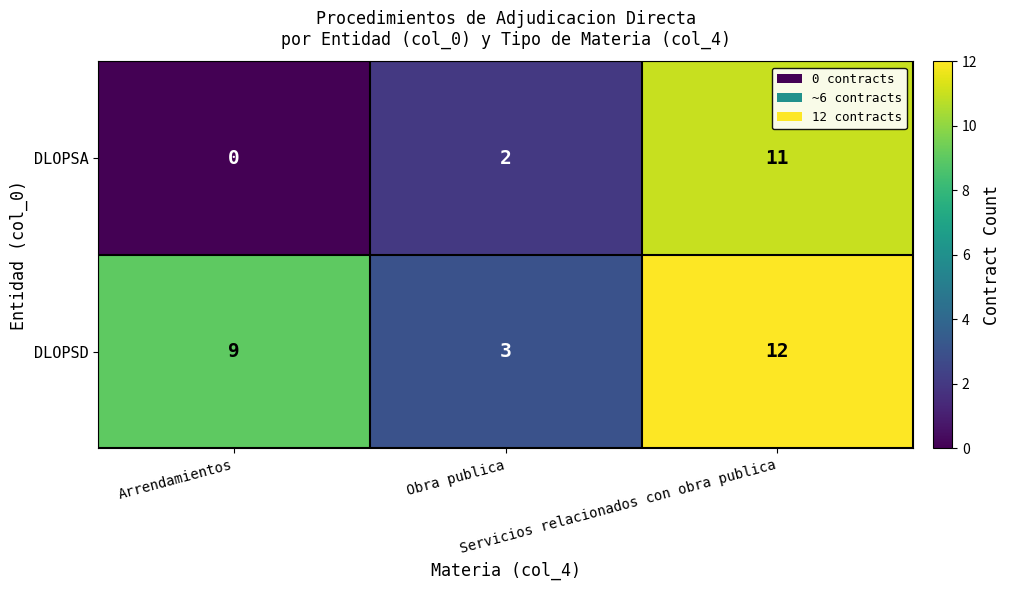

What is the highest value of the DLOPSA series?

11